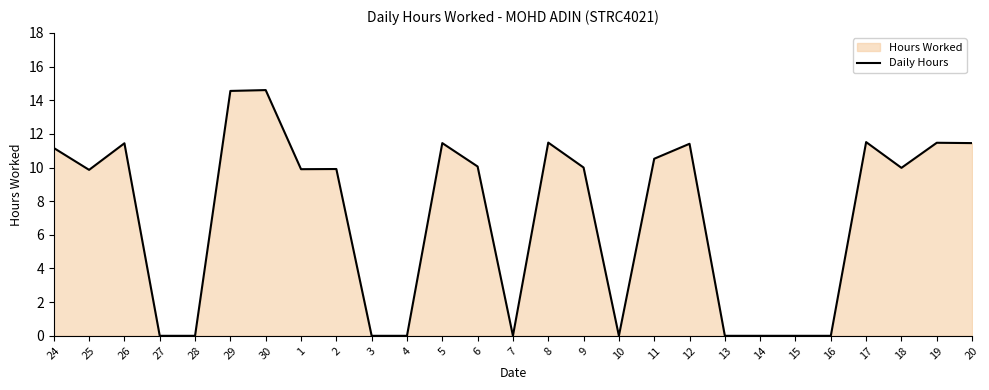

List the labels in order of value, smallest first.

27, 28, 3, 4, 7, 10, 13, 14, 15, 16, 25, 1, 2, 18, 9, 6, 11, 24, 12, 26, 5, 20, 19, 8, 17, 29, 30